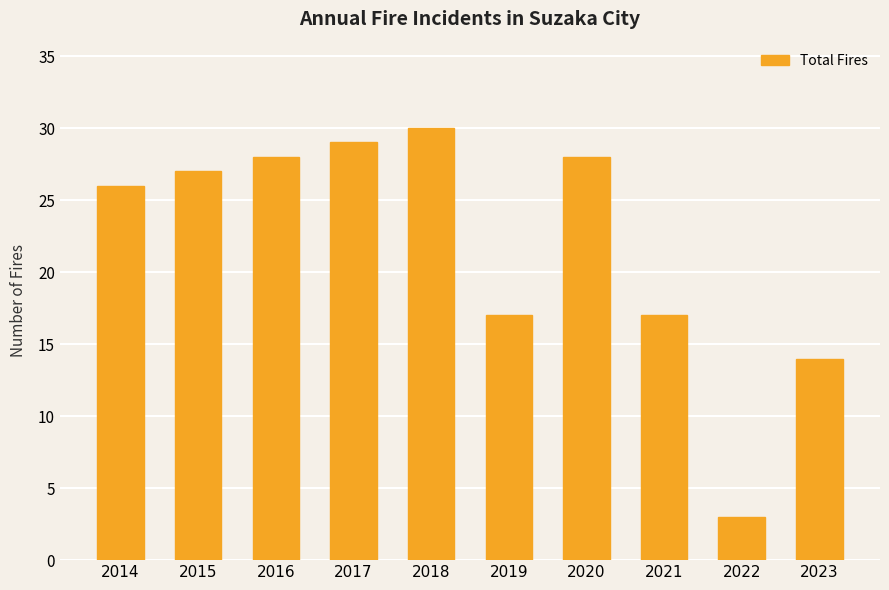

What is the change in value from 2018 to 2020?

-2